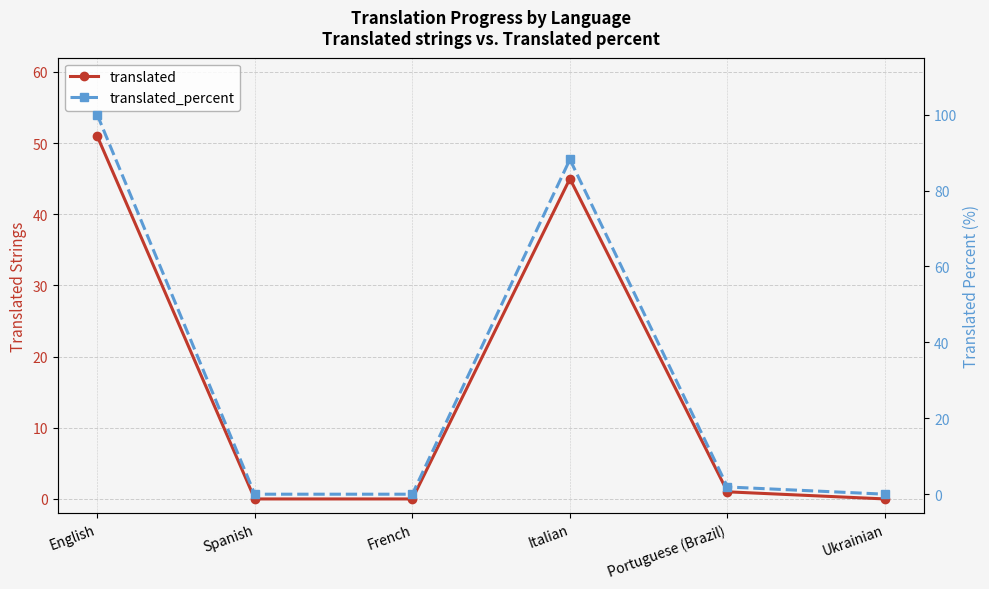

List the series in order of their peak value, lowest first.

translated, translated_percent